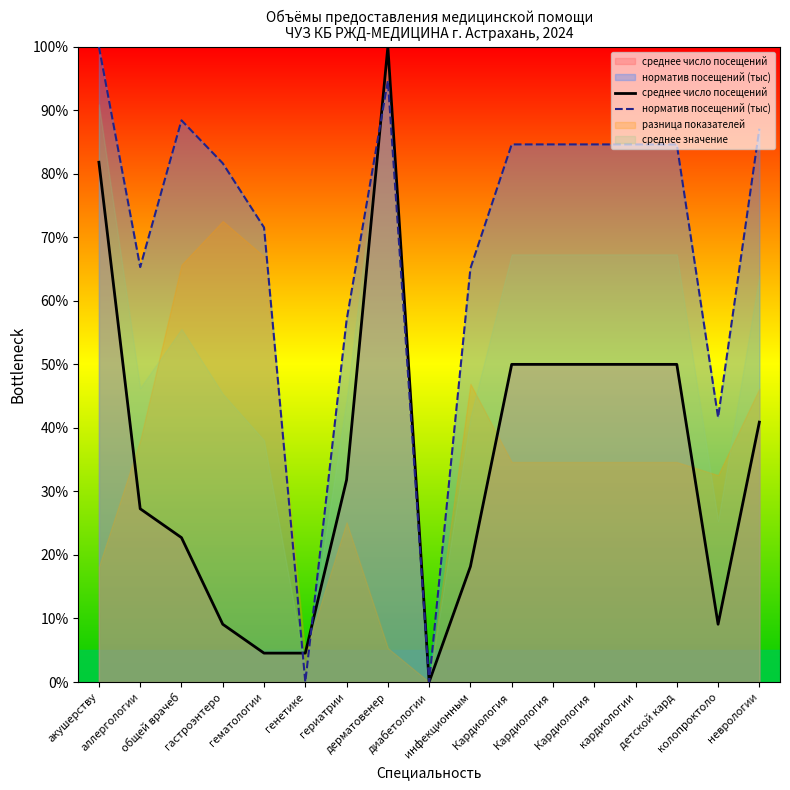

Which label corresponds to the largest value in the chart?

дерматовенер